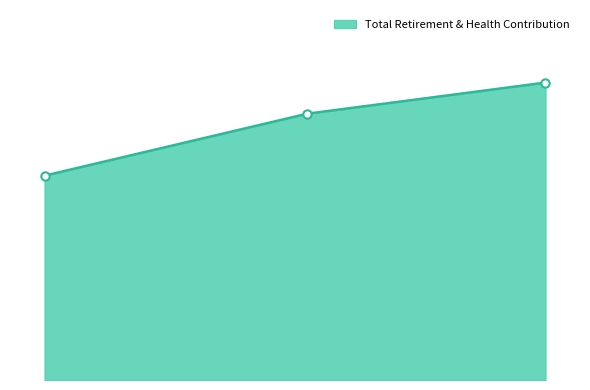

The chart shows a value of 13366 at Senior Management Analyst. True or false?

False